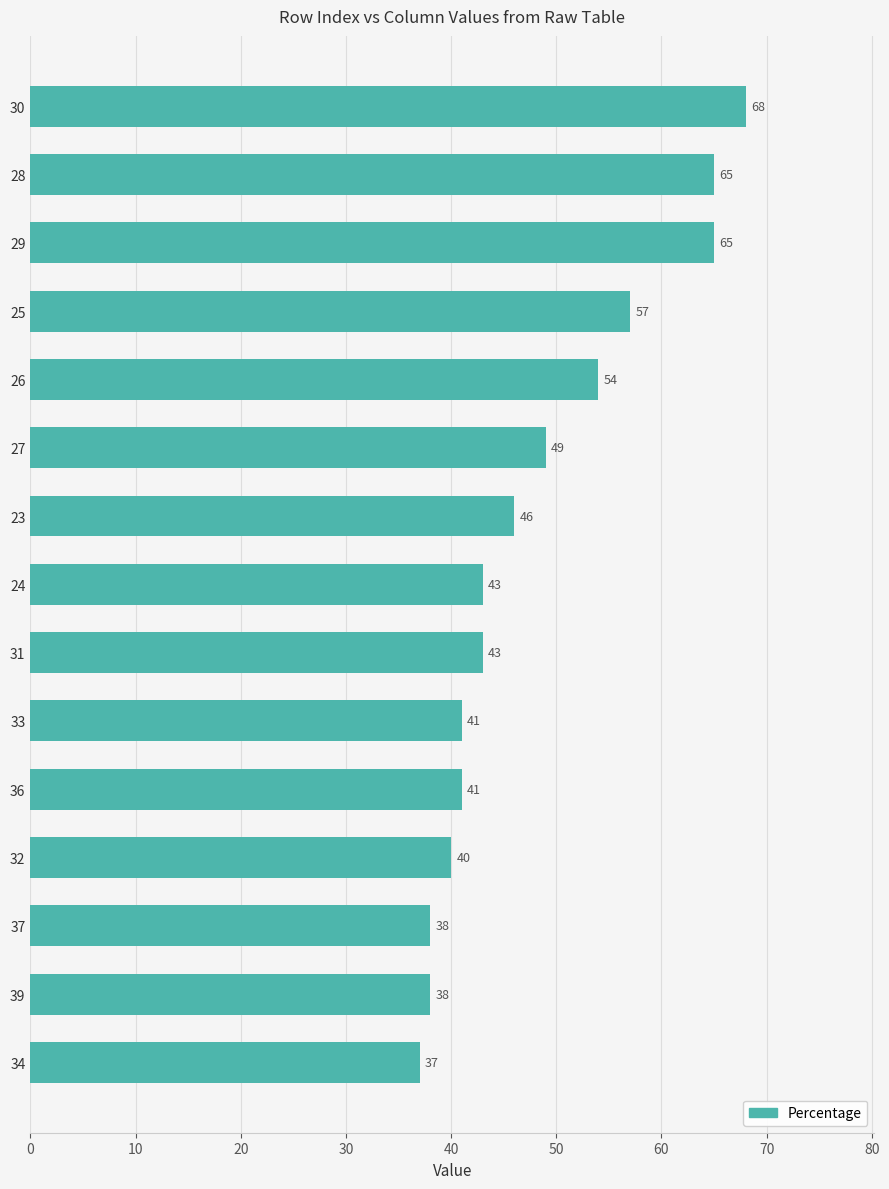

Which category has the lowest value across all series?

34